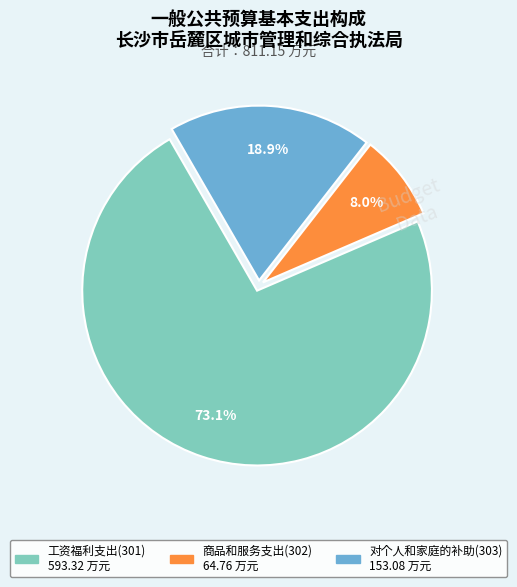

Is 工资福利支出(301) the majority of the pie?

Yes